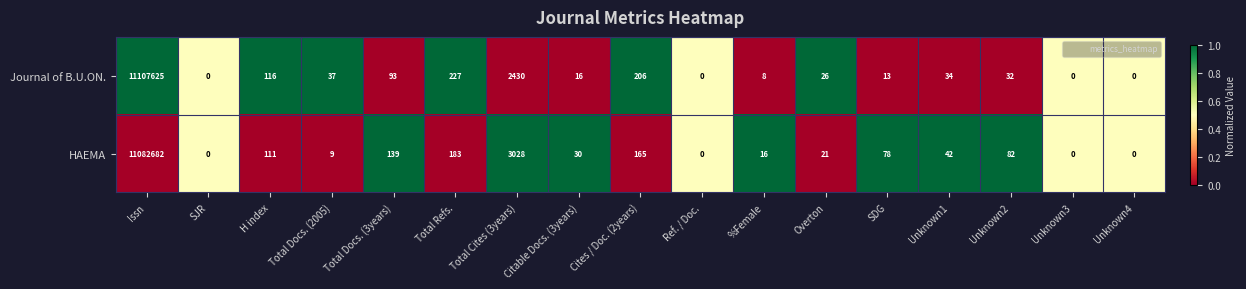

Which series has the largest range (max minus min)?

Journal of B.U.ON.